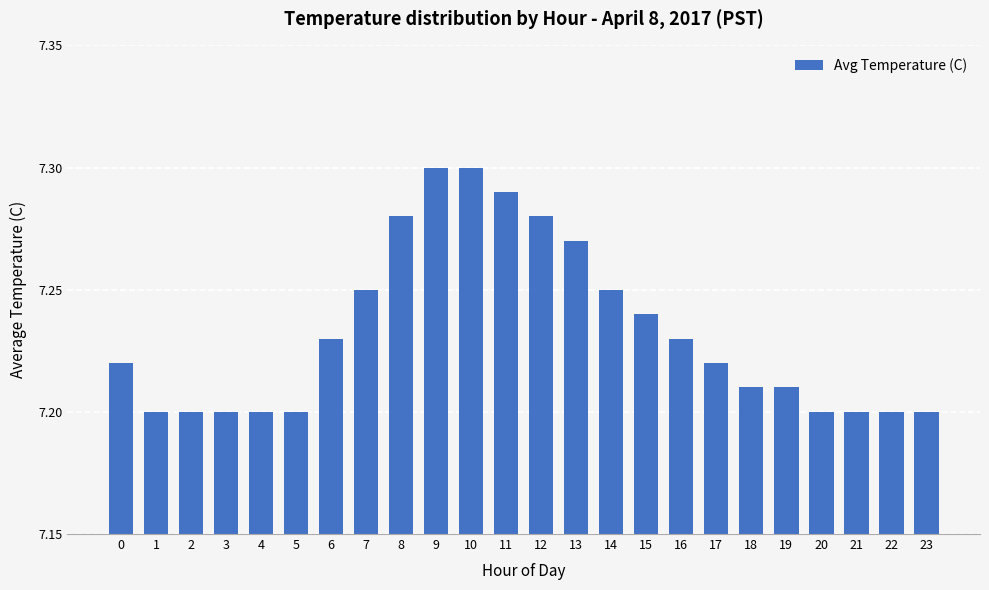

What is the sum of all values?

173.6